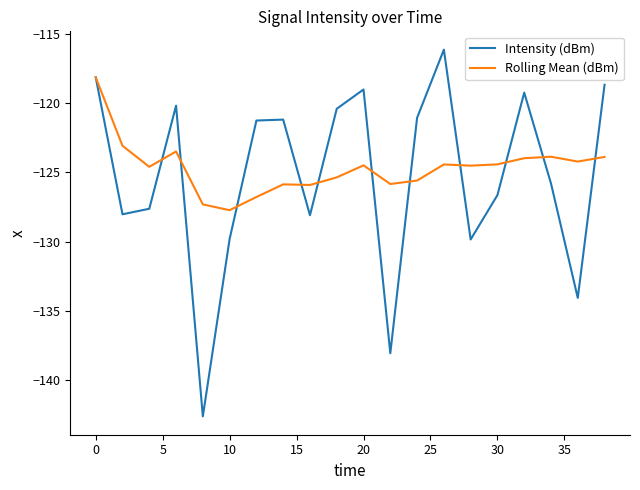

What is the sum of all Intensity (dBm) values?

-2505.8